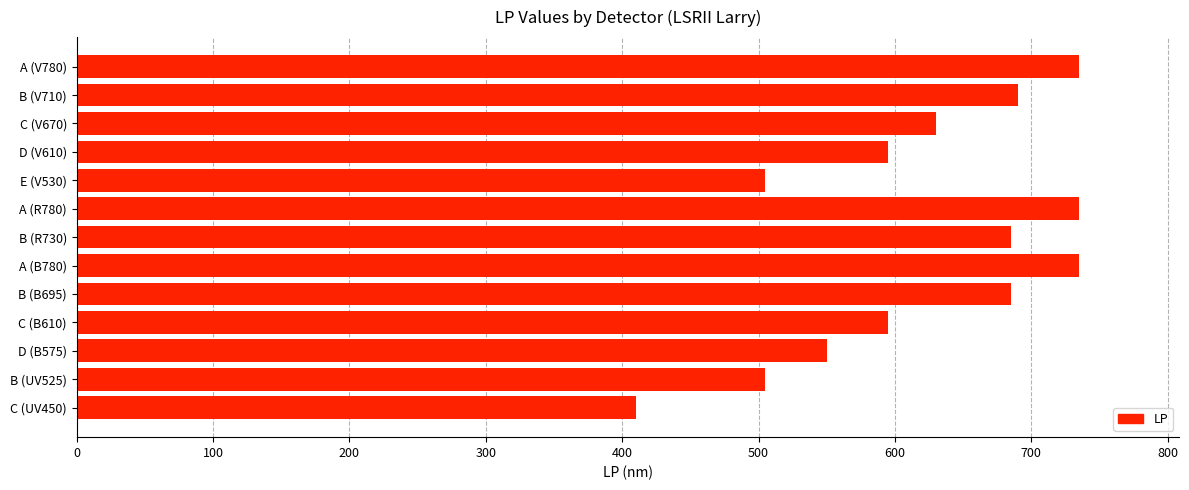

What is the minimum value shown in the chart?

410